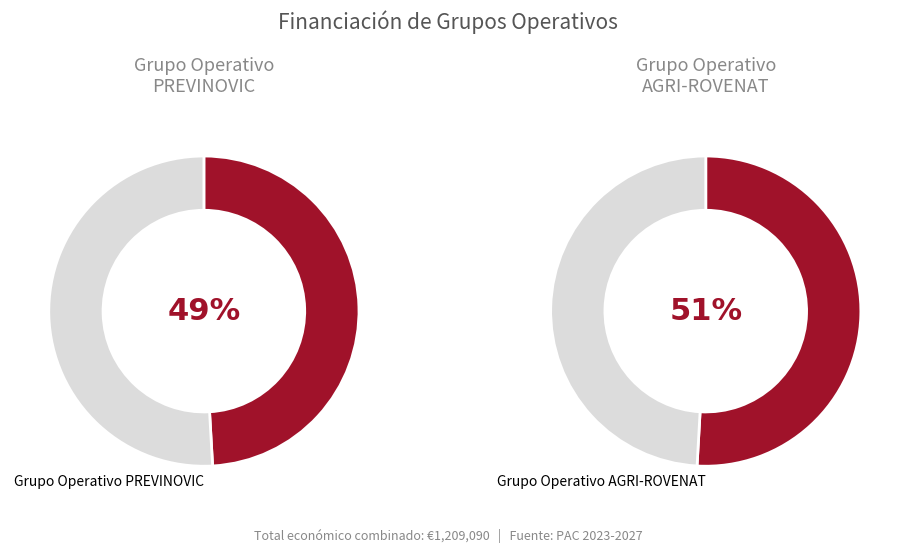

Rank the categories by value from lowest to highest.

PREVINOVIC, AGRI-ROVENAT